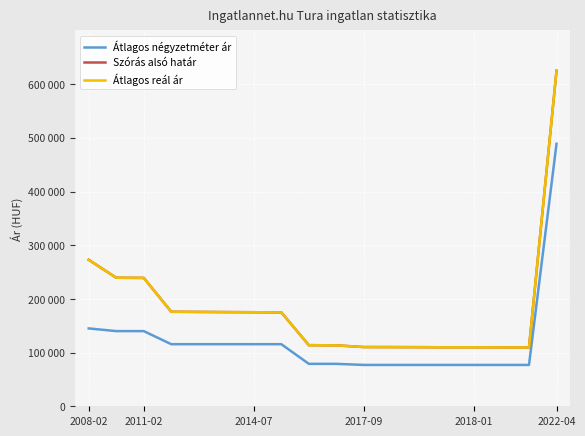

Does the chart display data point markers on the line(s)?

No